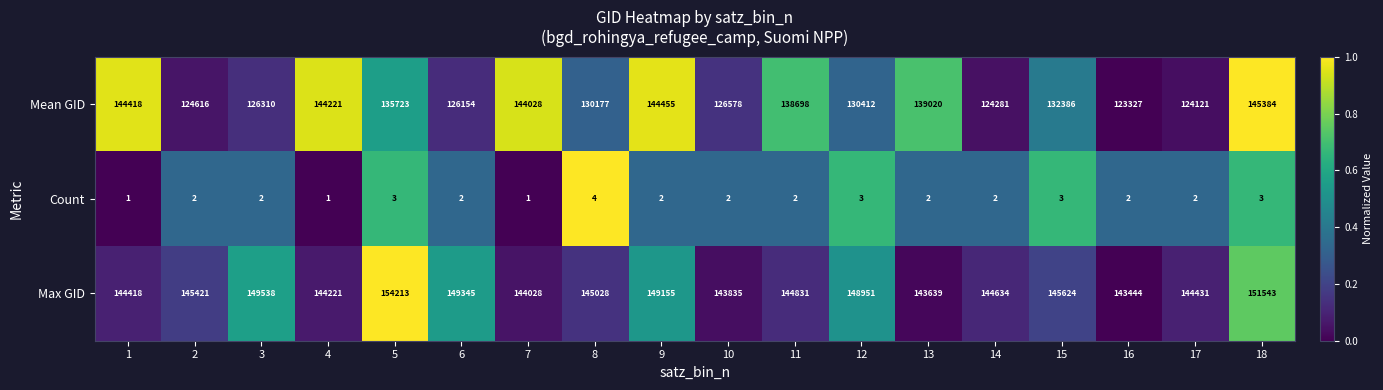

How many values in the Mean GID series are below 132386?

9